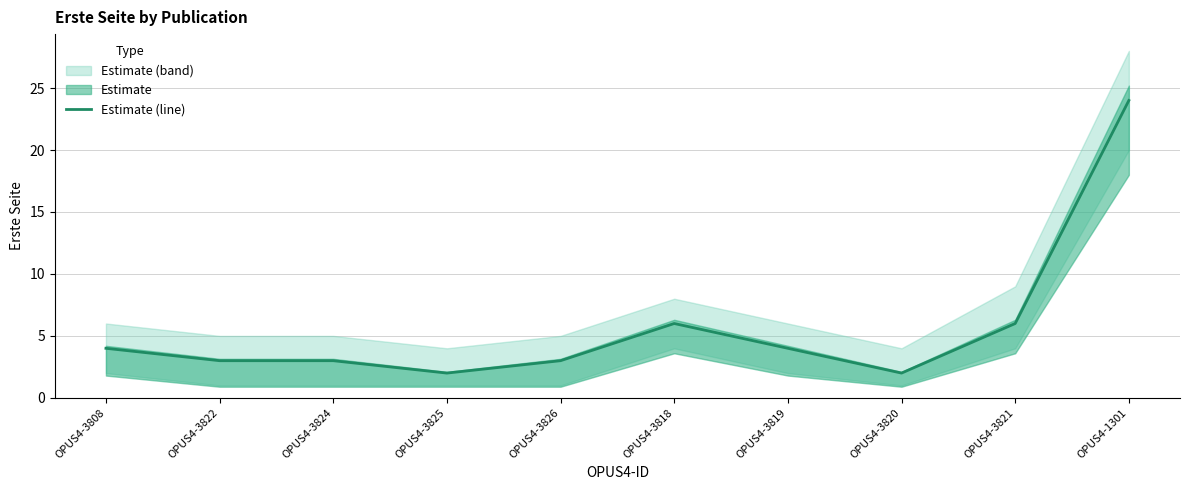

At which label does the data first exceed 4?

OPUS4-3818